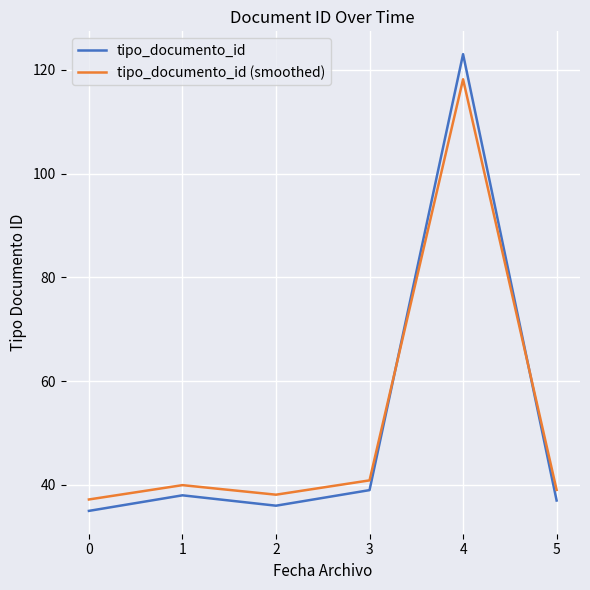

Rank the categories by tipo_documento_id (smoothed) value from lowest to highest.

0, 2, 5, 1, 3, 4